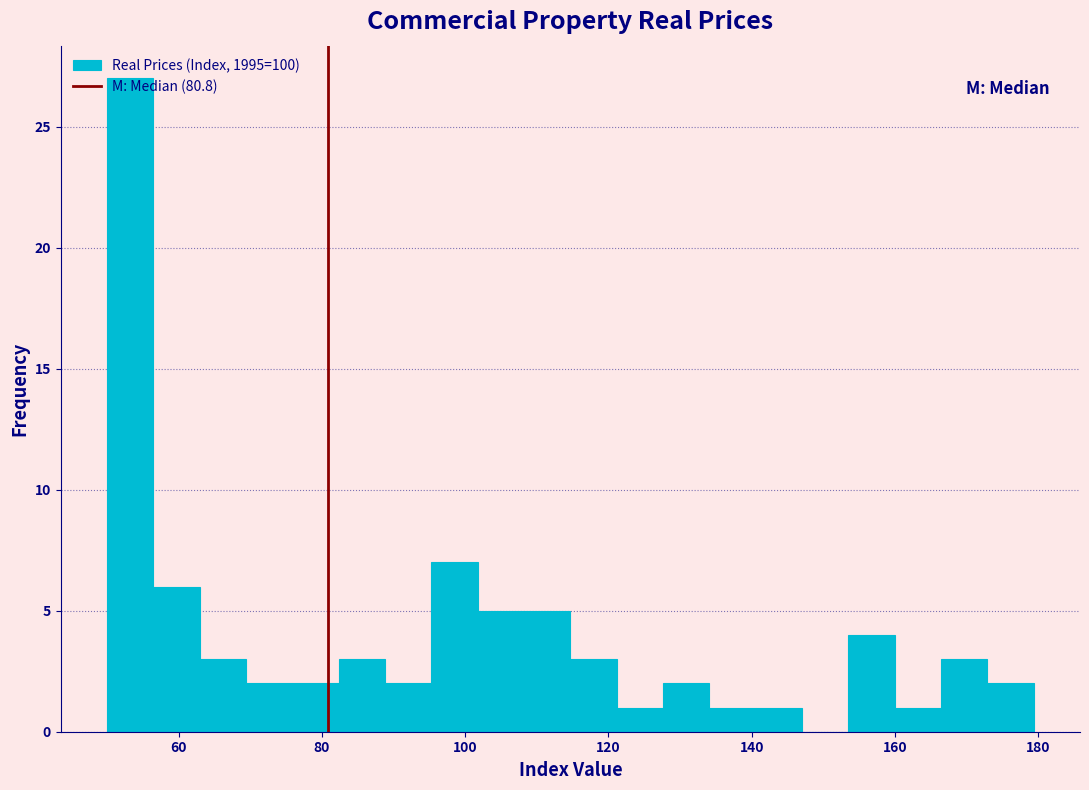

Around what value on the x-axis is the tallest bar? Give the approximate position of its centre, as read against the axis.

54